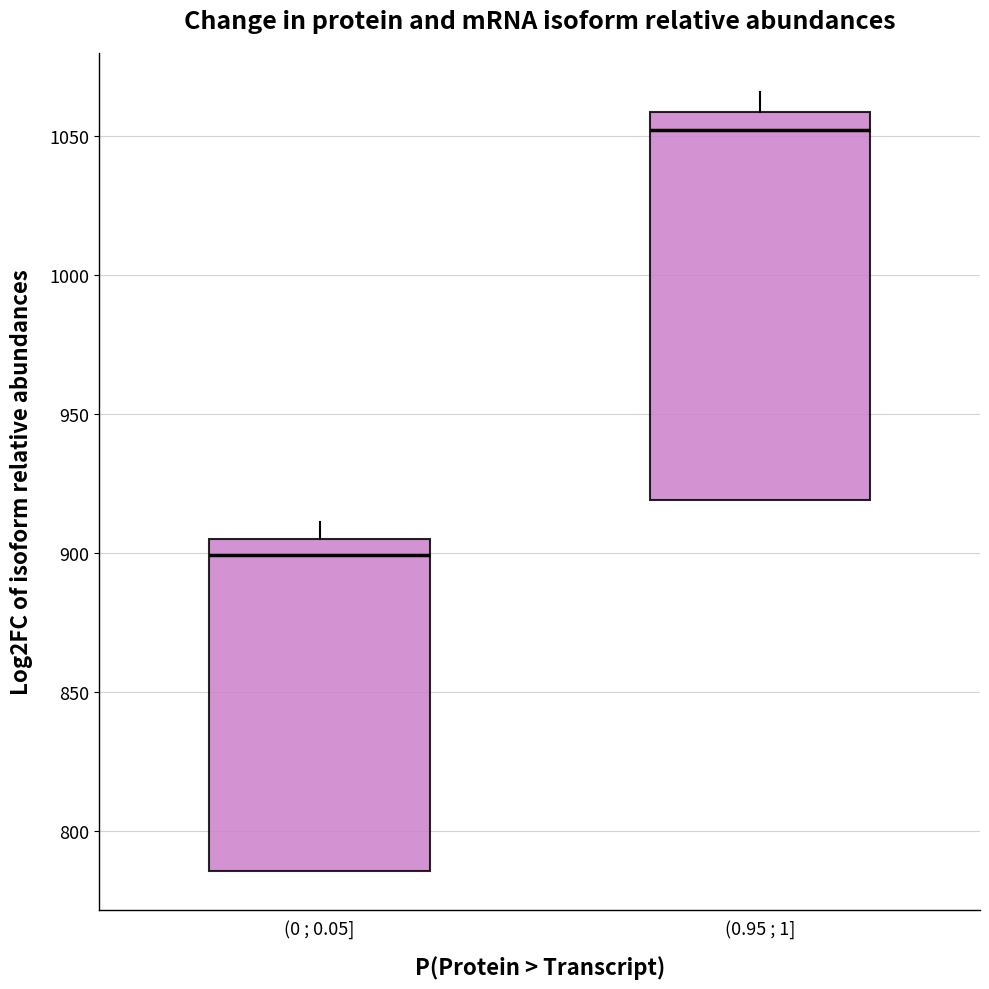

Reading left to right, read every box against the y-axis: the position of its median line, the range the box covers, and the ends of its whiskers. The values are not printed on the chart, so give them approximately, as read against the axis.

(0 ; 0.05]: median 900, box 785 to 905, whiskers 785 to 910
(0.95 ; 1]: median 1050, box 920 to 1060, whiskers 920 to 1065